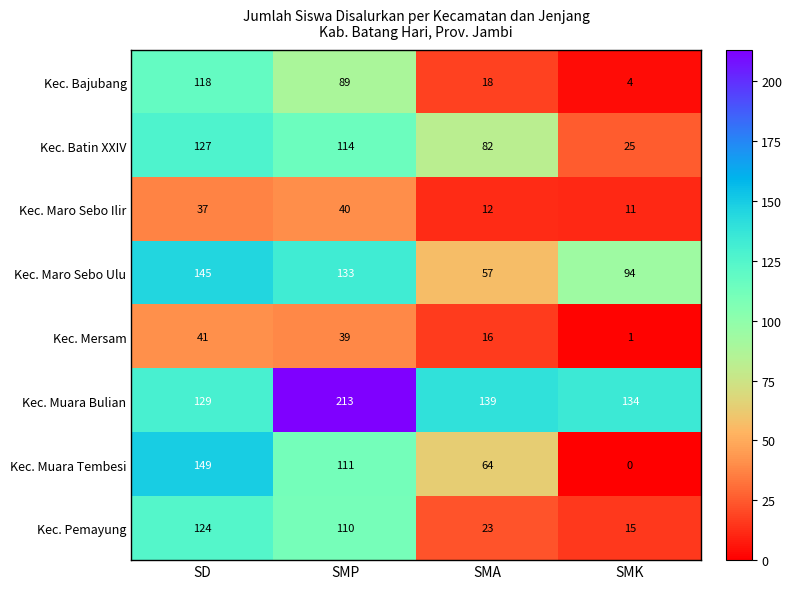

What is the total value across all series at SMA?

411